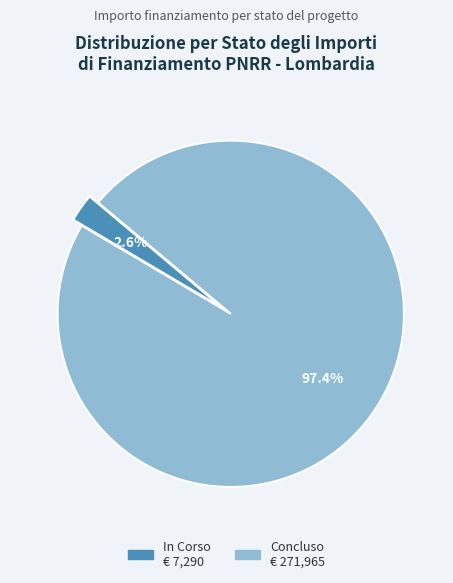

Rank the categories by value from highest to lowest.

Concluso, In Corso